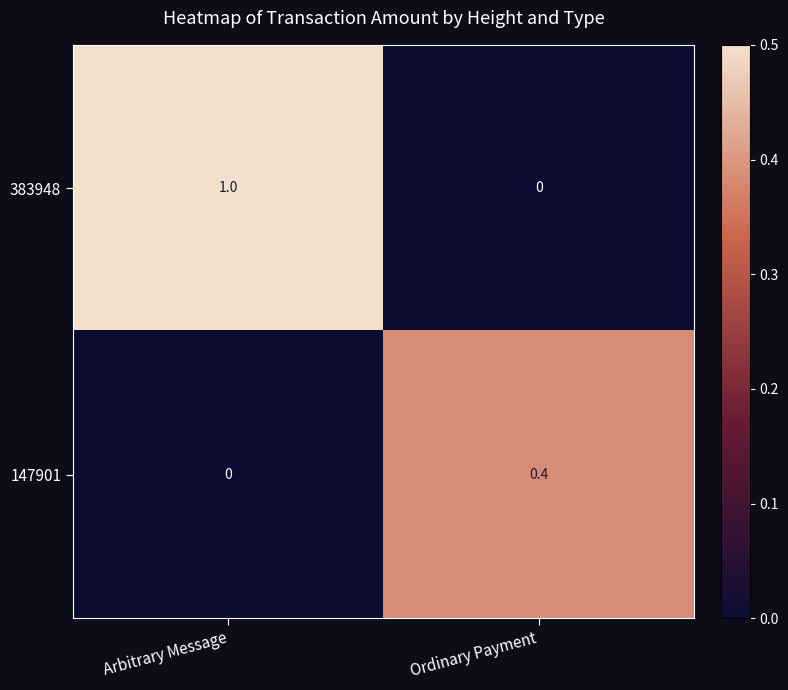

The 383948 series shows -0.5 at Ordinary Payment. True or false?

False